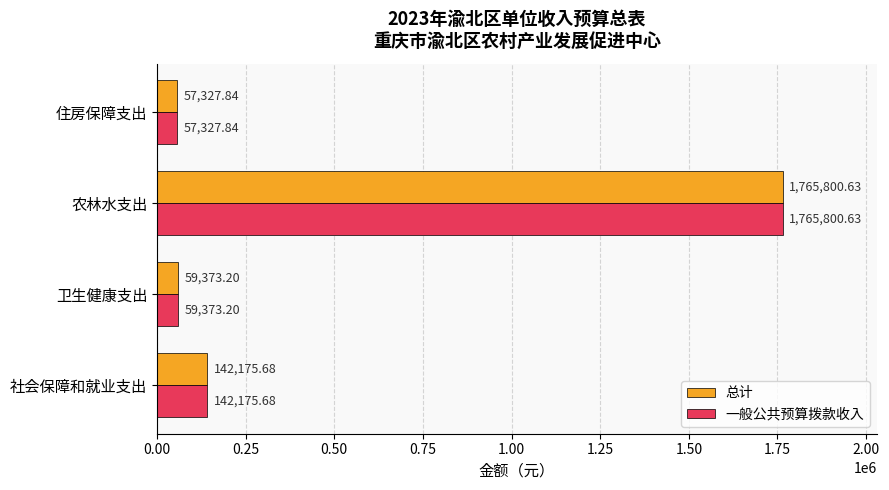

What is the difference between the maximum and minimum values in the 一般公共预算拨款收入 series?

1708472.8